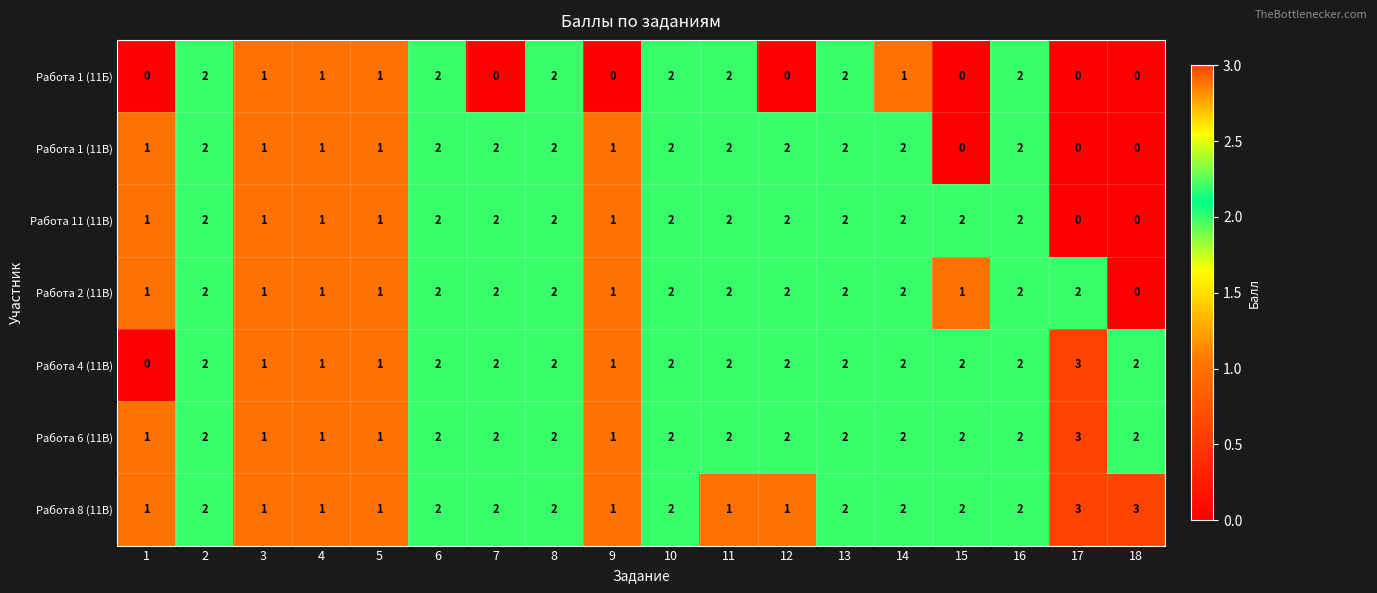

How many data points does each series have?

18